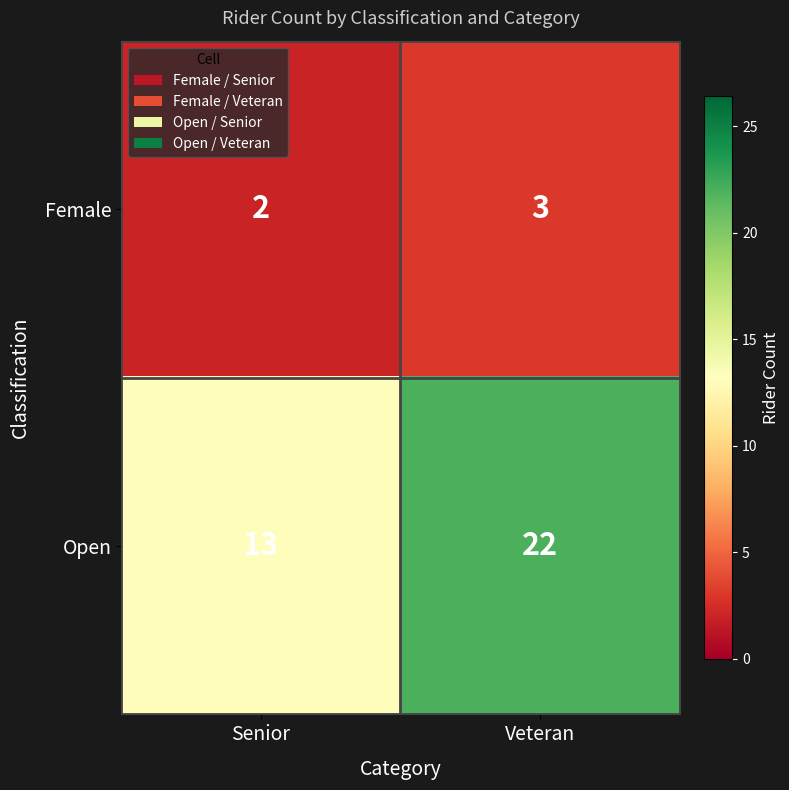

What is the difference between the highest and lowest values at Veteran?

19